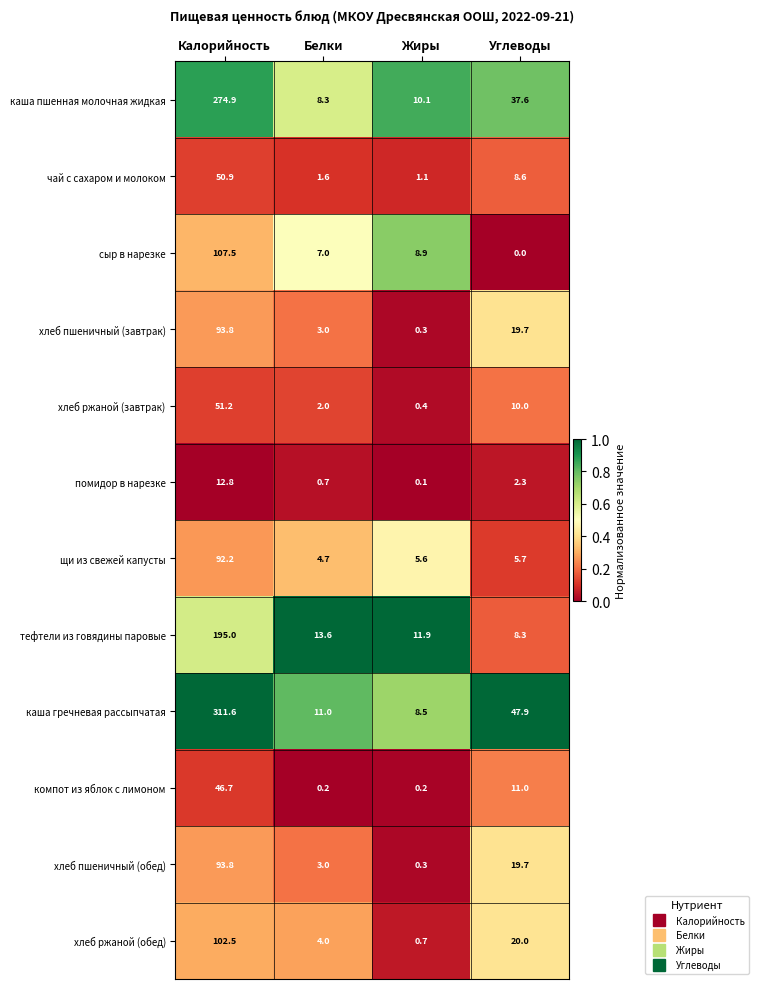

Between Калорийность and Углеводы, which series saw the biggest shift?

каша гречневая рассыпчатая